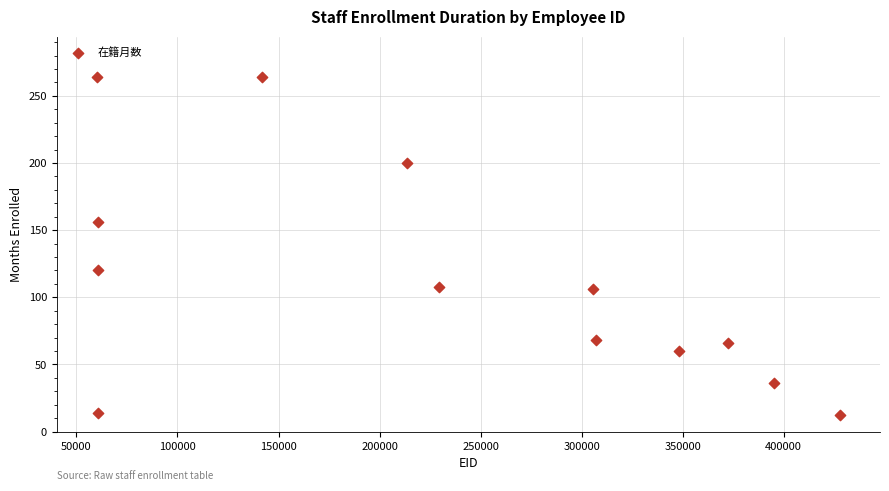

What is the range of X values (max minus min)?

367465